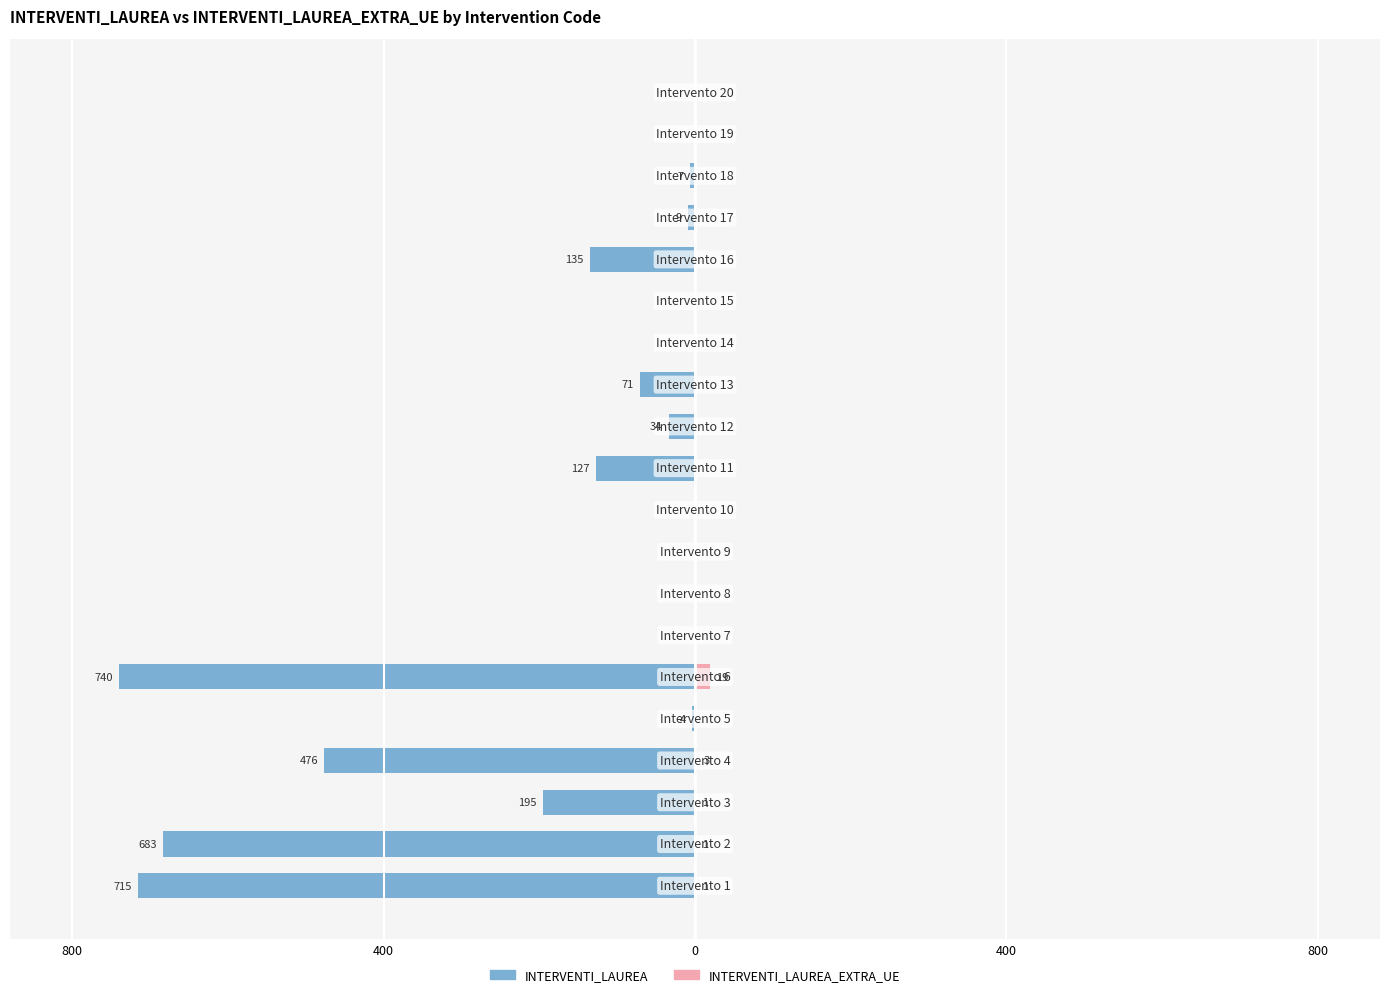

At which category is the sum across all series the highest?

6